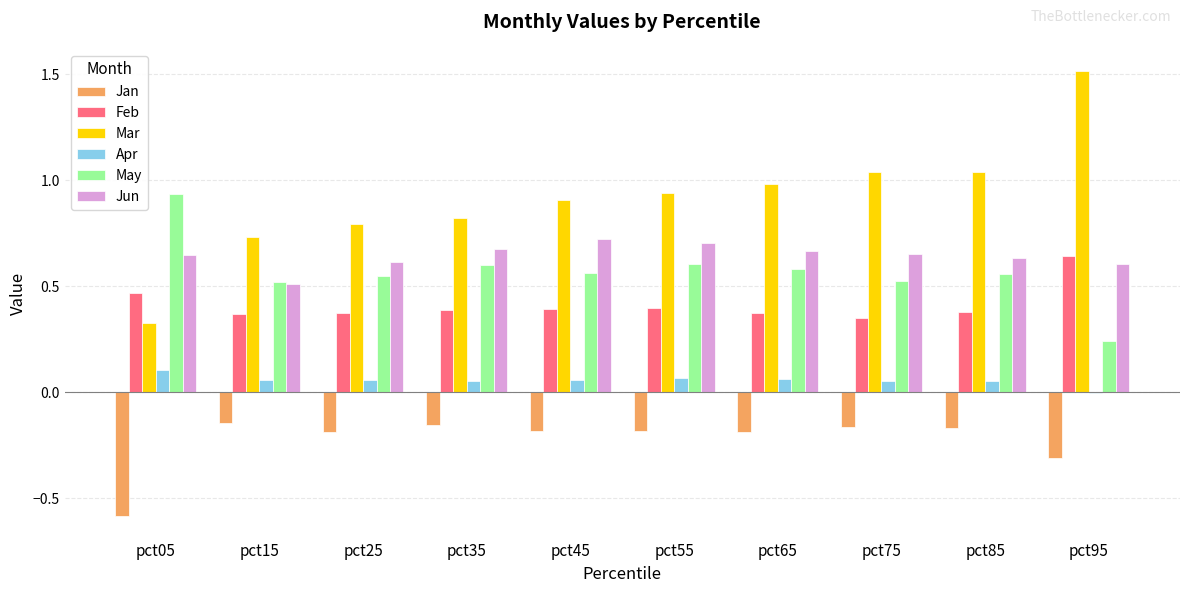

Which series has the largest total across all categories?

Mar